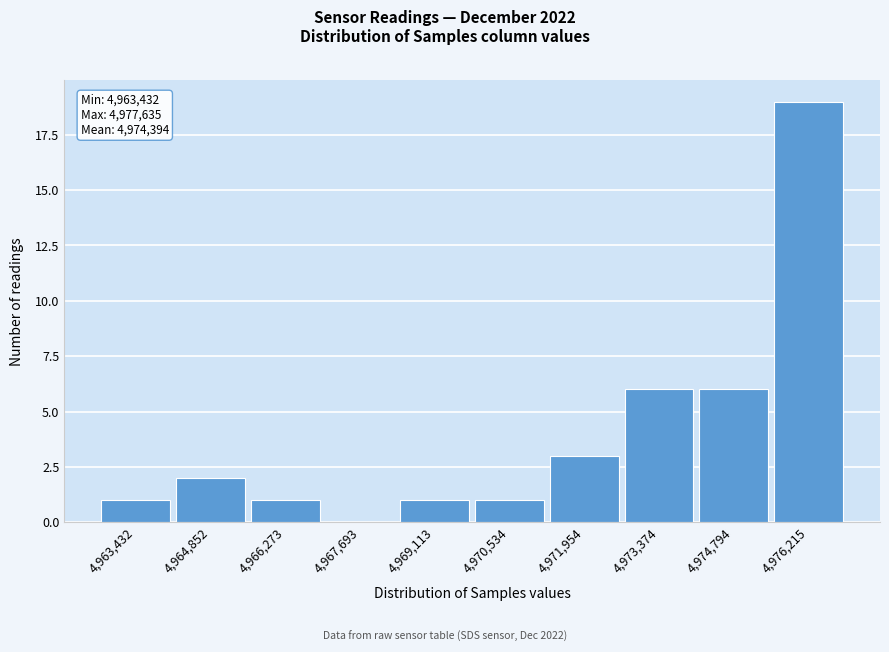

Reading left to right, transcribe all the data shown in this chart.

4,963,432=1	4,964,852=2	4,966,273=1	4,967,693=0	4,969,113=1	4,970,534=1	4,971,954=3	4,973,374=6	4,974,794=6	4,976,215=19